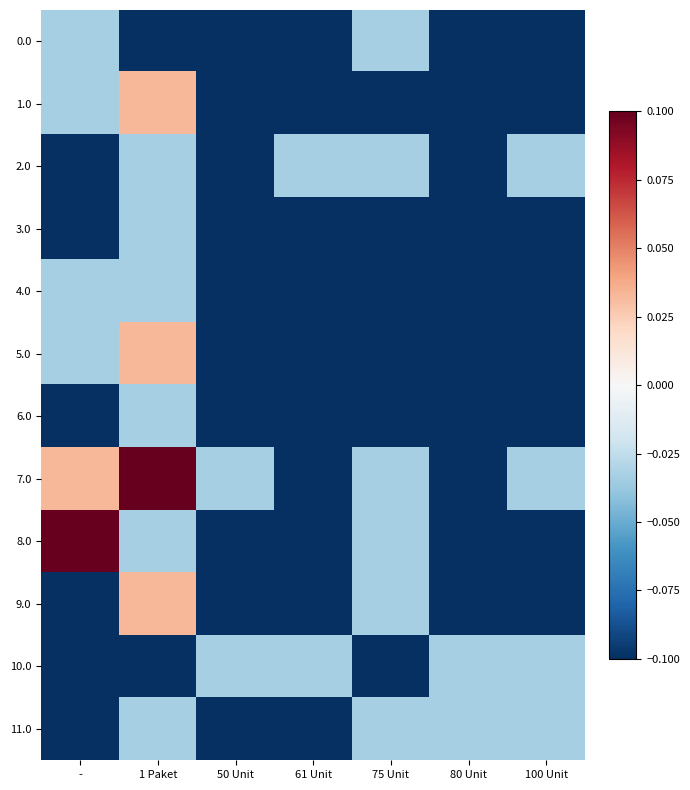

At which category does the chart reach its minimum across all series?

1 Paket